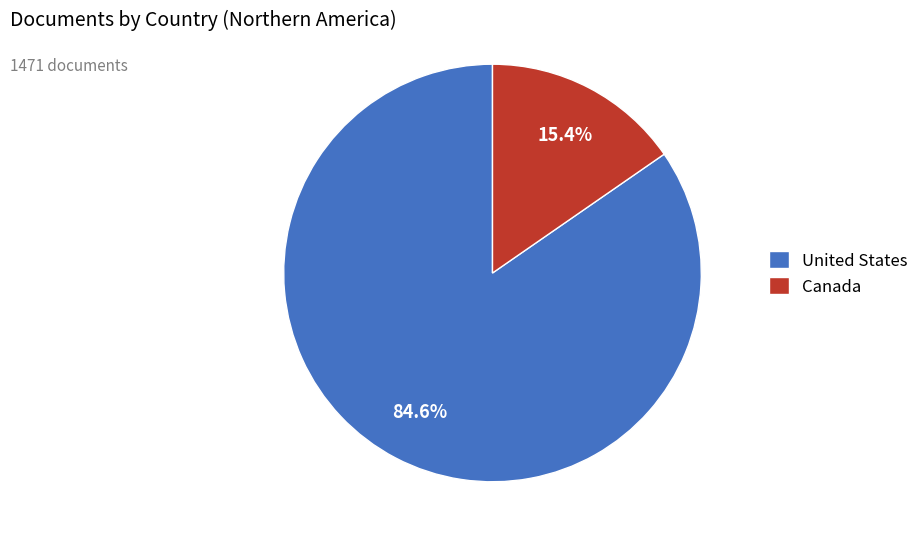

Count the number of slices in the pie.

2